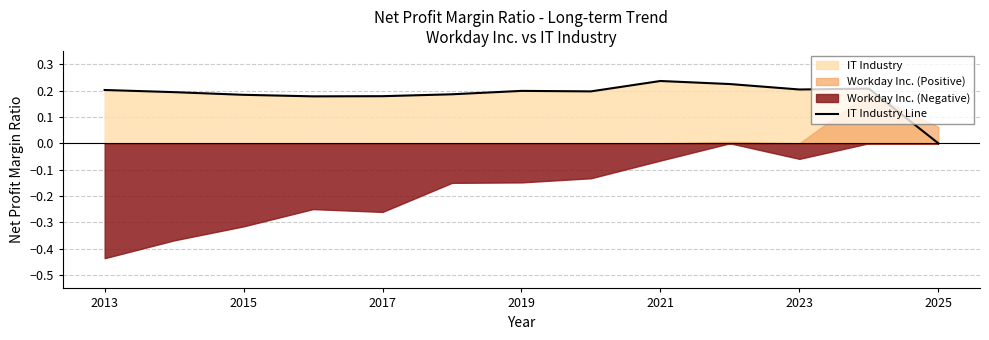

Reading left to right, what are all the values shown in this chart?

0.2	0.2	0.2	0.2	0.2	0.2	0.2	0.2	0.2	0.2	0.2	0.2	0.0